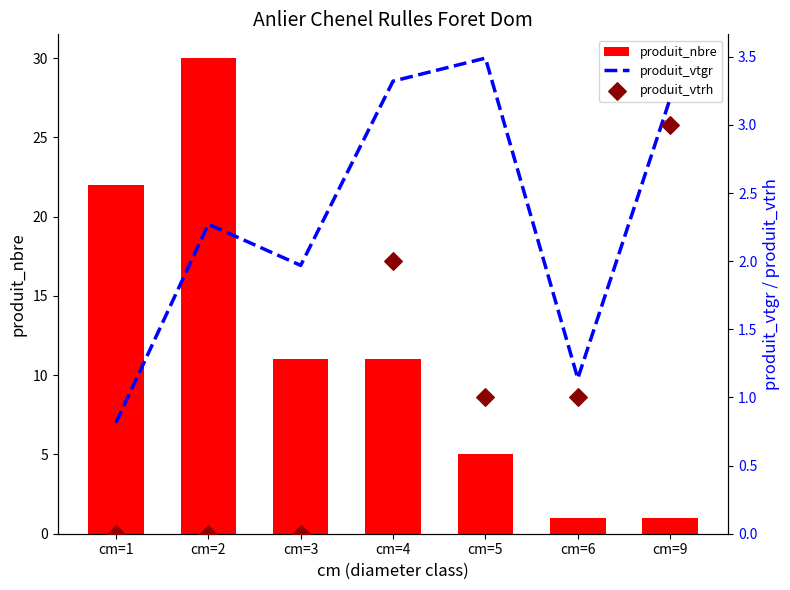

Which series reaches the minimum Y coordinate?

produit_vtrh